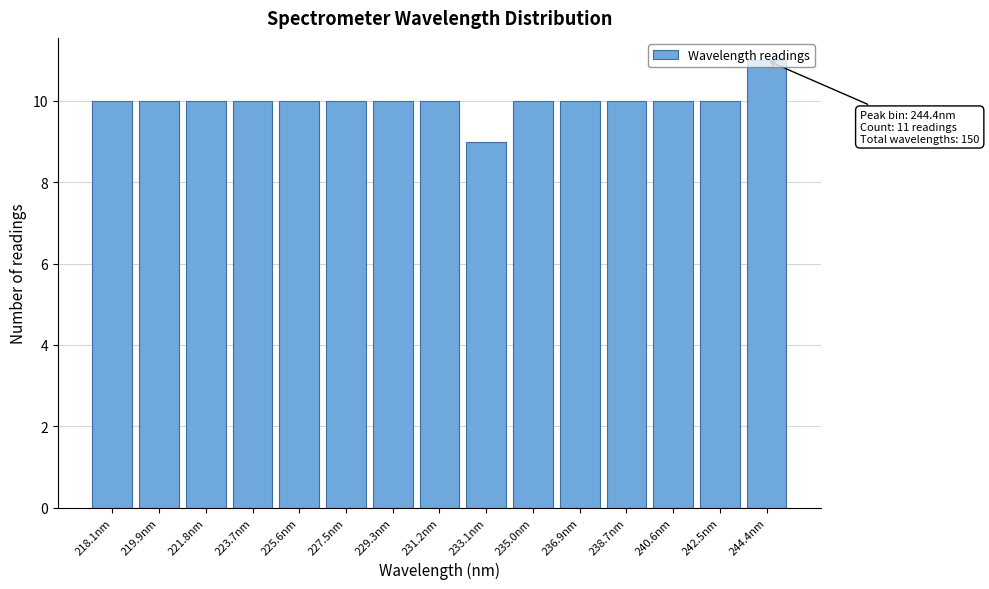

What is the sum of the values at 238.7nm and 221.8nm?

20